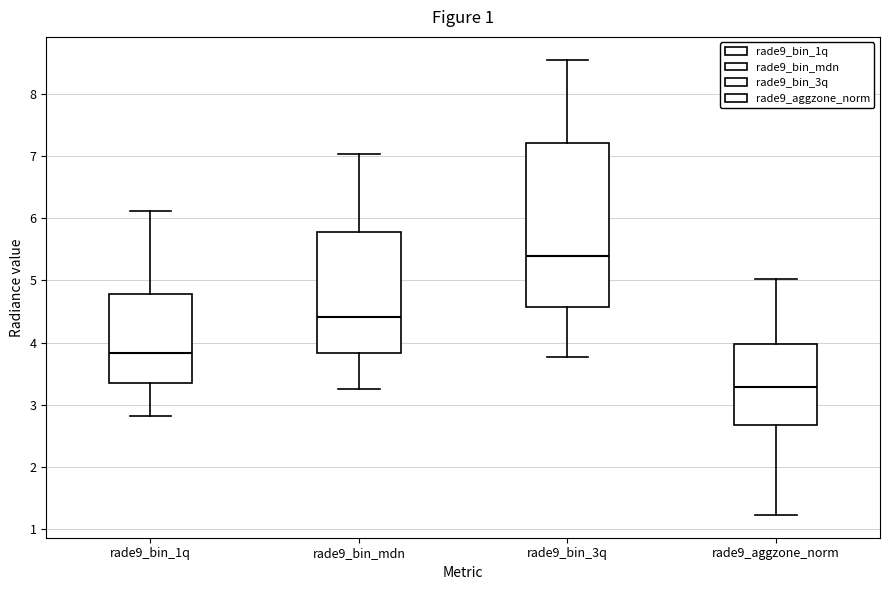

Reading left to right, read every box against the y-axis: the position of its median line, the range the box covers, and the ends of its whiskers. The values are not printed on the chart, so give them approximately, as read against the axis.

rade9_bin_1q: median 3.8, box 3.3 to 4.8, whiskers 2.8 to 6.1
rade9_bin_mdn: median 4.4, box 3.8 to 5.8, whiskers 3.3 to 7.0
rade9_bin_3q: median 5.4, box 4.6 to 7.2, whiskers 3.8 to 8.5
rade9_aggzone_norm: median 3.3, box 2.7 to 4.0, whiskers 1.2 to 5.0